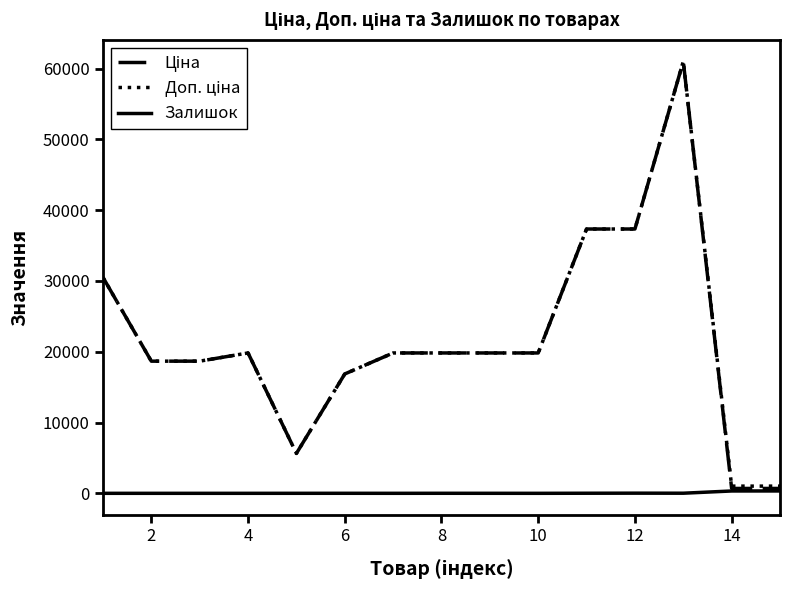

What is the greatest value displayed?

61024.7